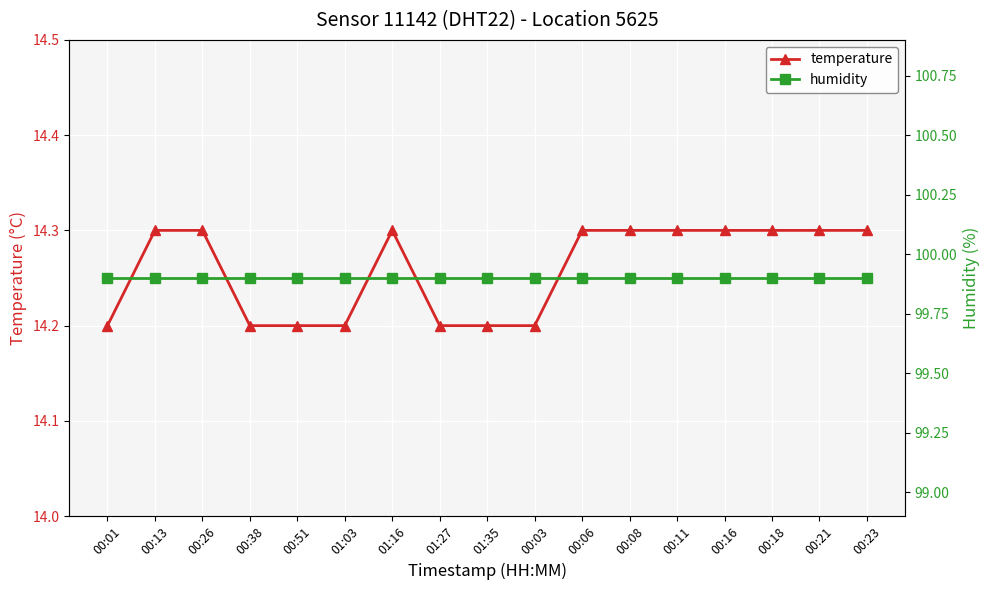

Is this an area chart (filled region under the line)?

No